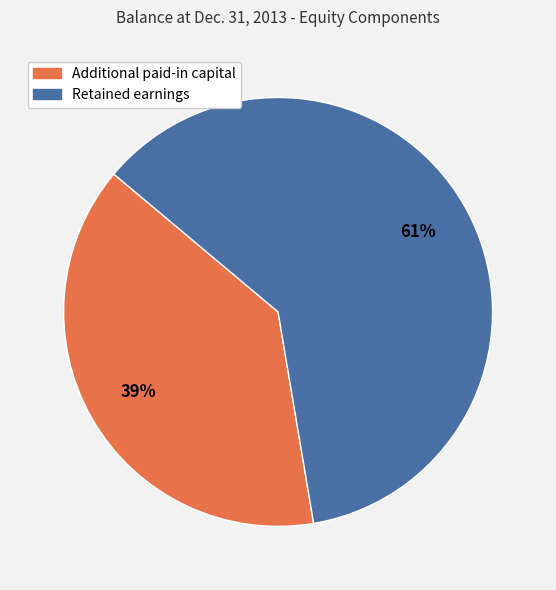

Is Additional paid-in capital the majority of the pie?

No